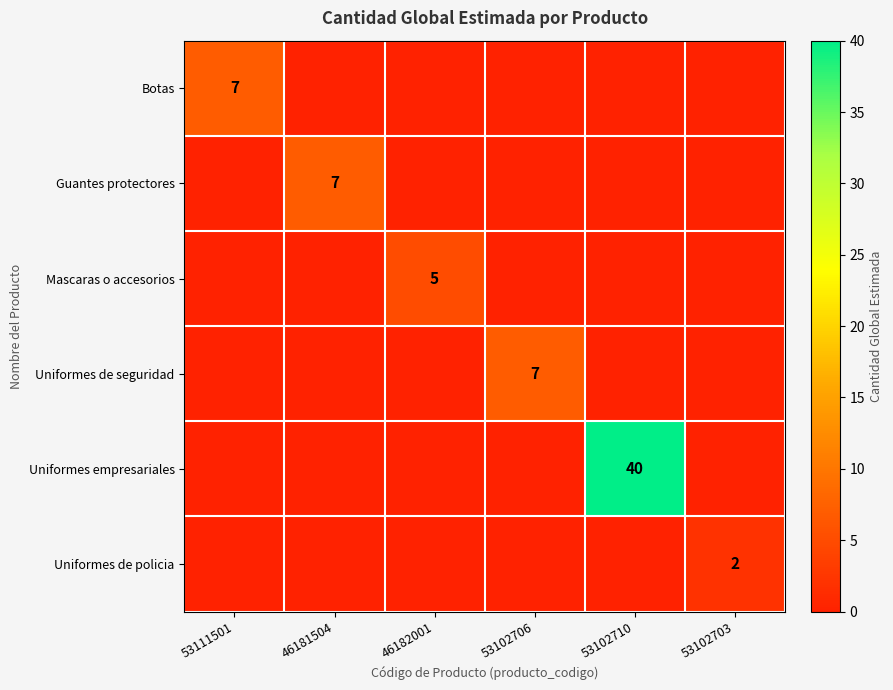

The value of Botas at 53111501 is 9. True or false?

False